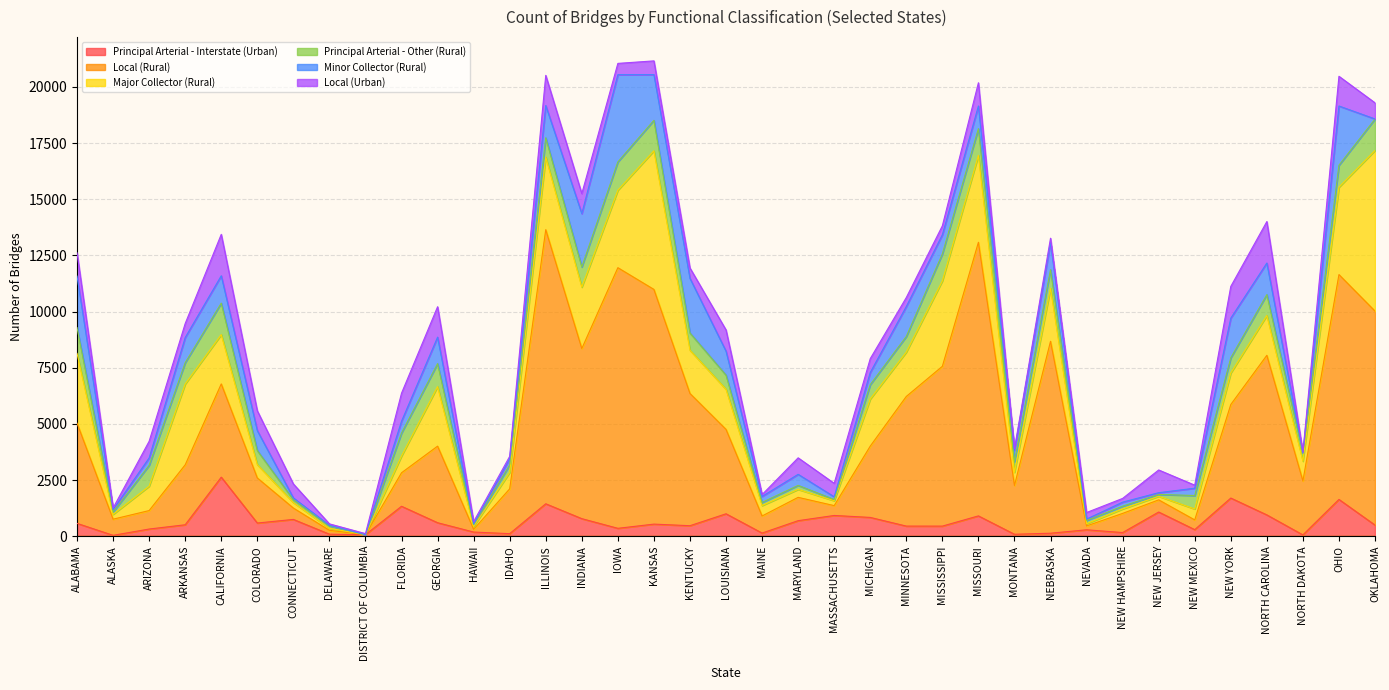

True or false: Principal Arterial - Interstate (Urban) and Local (Rural) cross at least once.

True